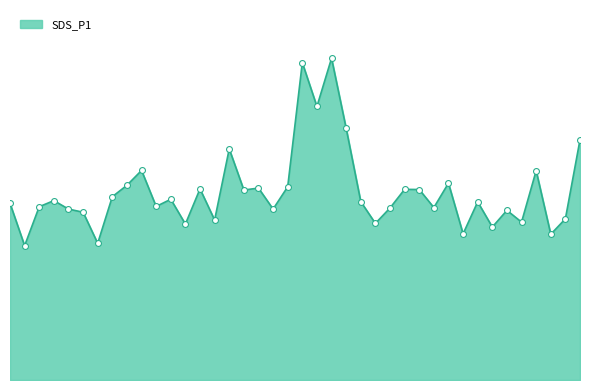

Does the chart have visible grid lines?

No